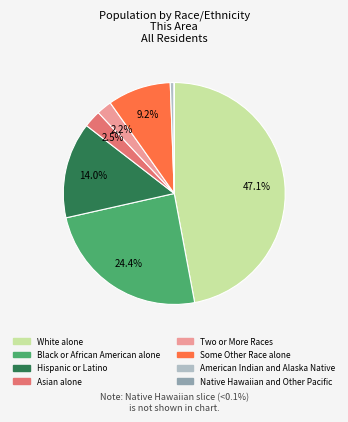

What is the ratio of the value at Some Other Race alone to the value at Two or More Races?

4.2